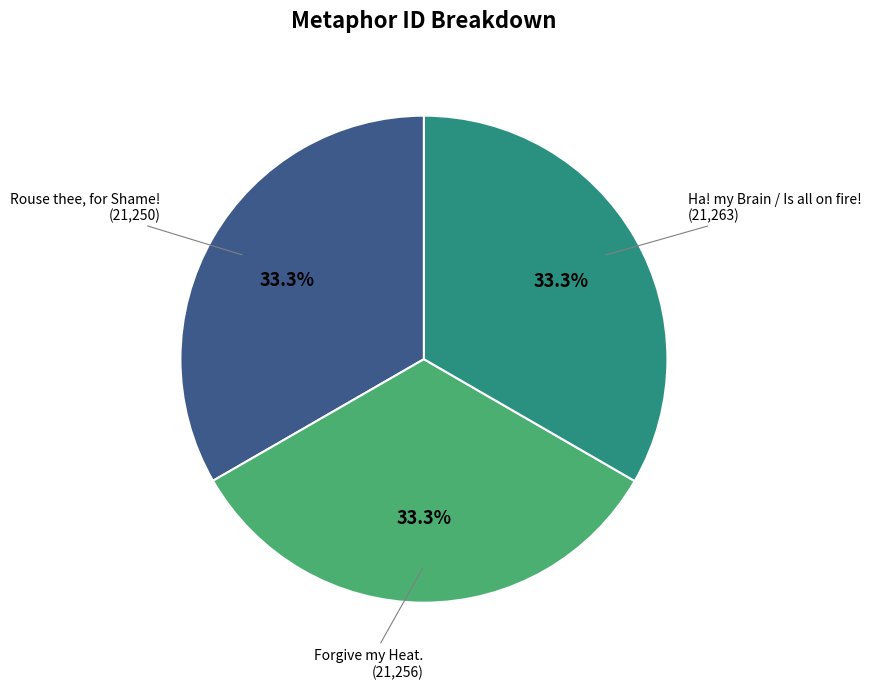

Is there any slice that represents more than half of the pie?

No